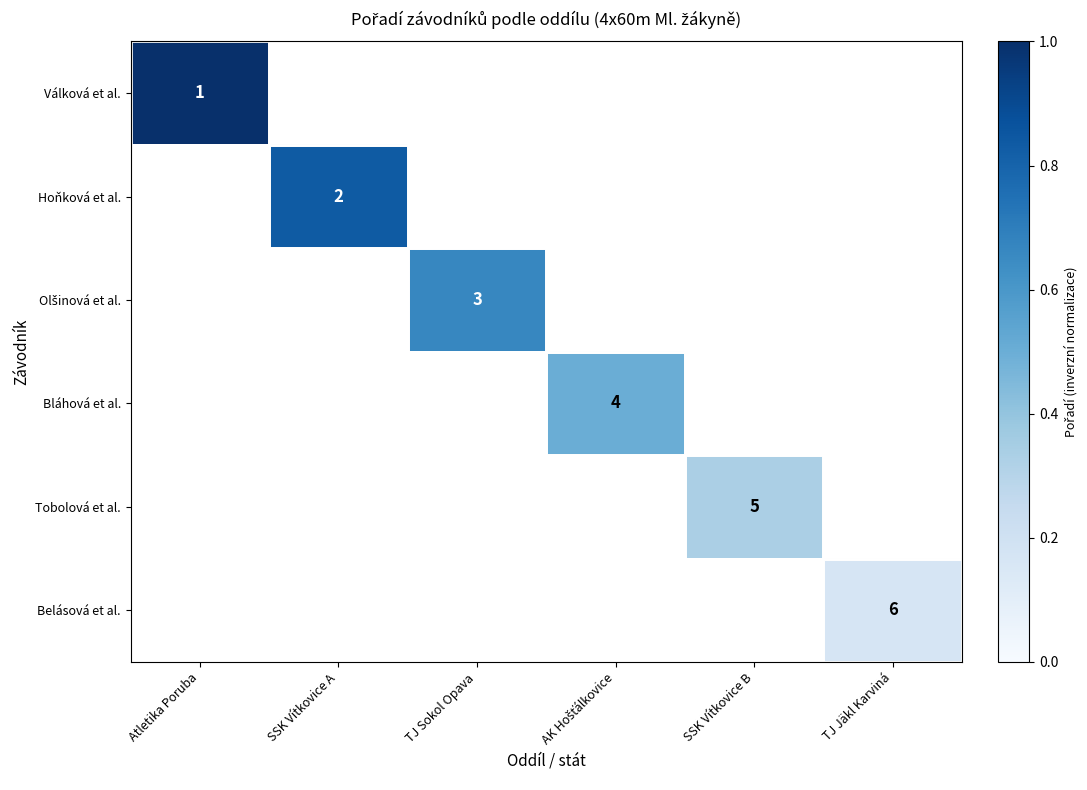

True or false: Belásová et al. has a value of 2 at TJ Jäkl Karviná.

False